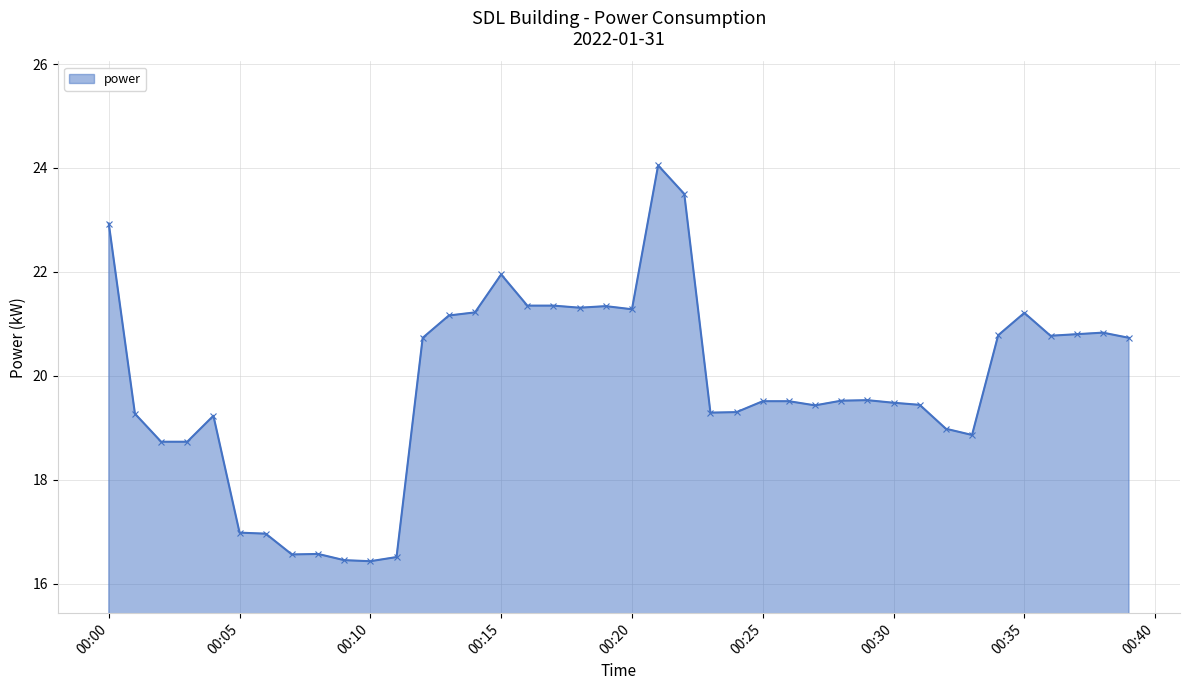

What is the difference between the maximum and minimum values?

7.6